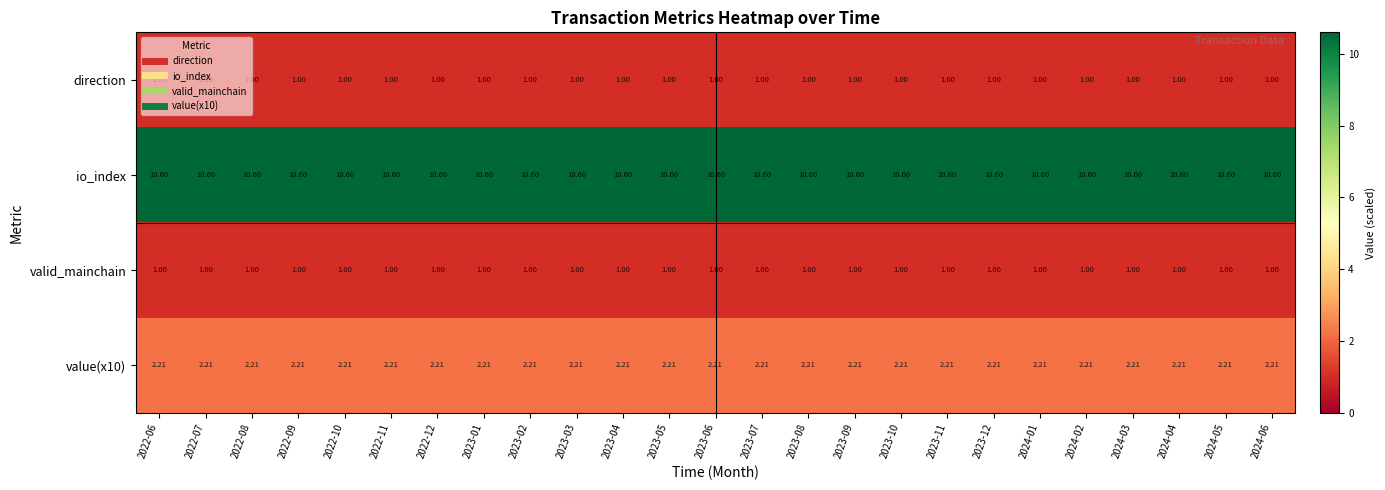

What is the total value across all series at 2023-05?

14.8